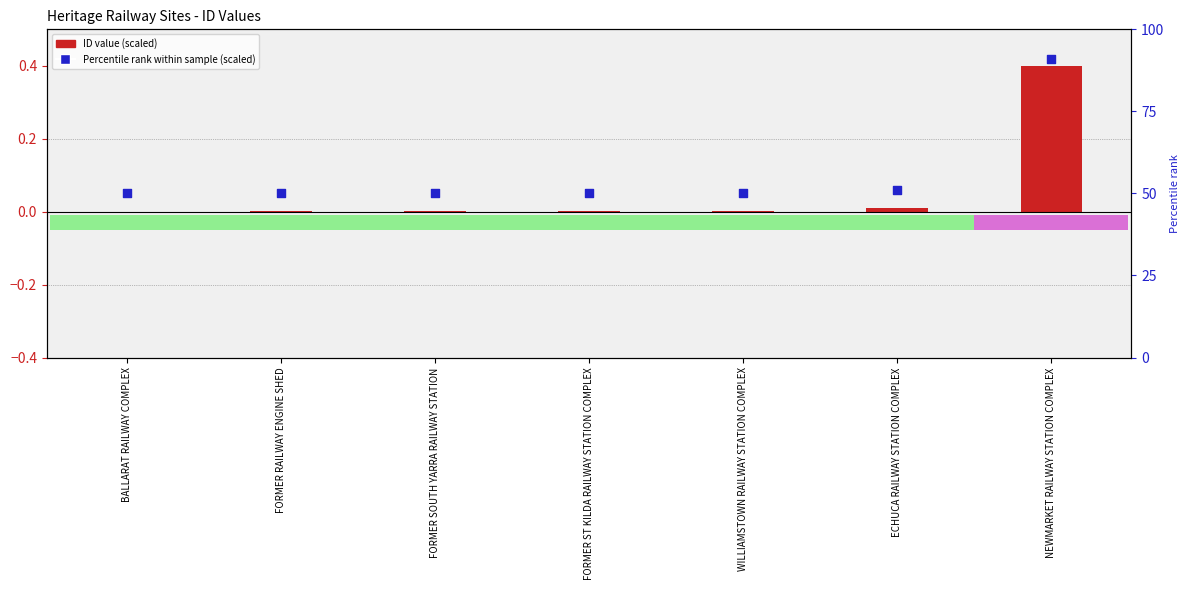

What is the change in value from ECHUCA RAILWAY STATION COMPLEX to NEWMARKET RAILWAY STATION COMPLEX?

+0.4